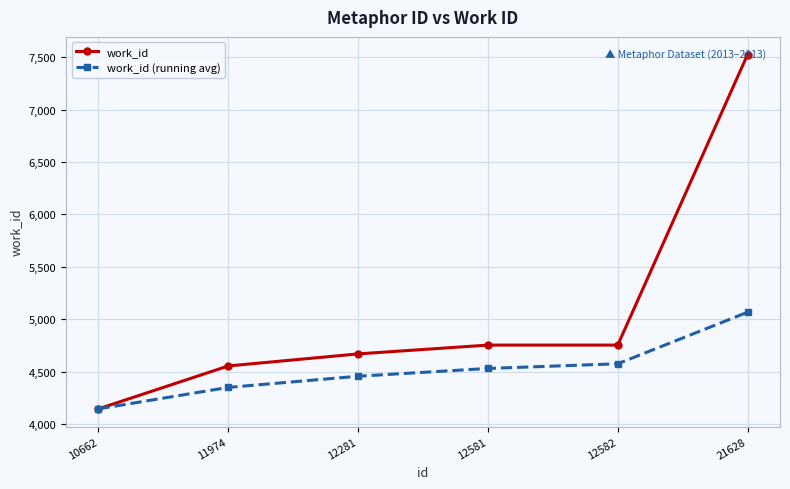

What is the difference between the work_id (running avg) values at 12582 and 10662?

429.8